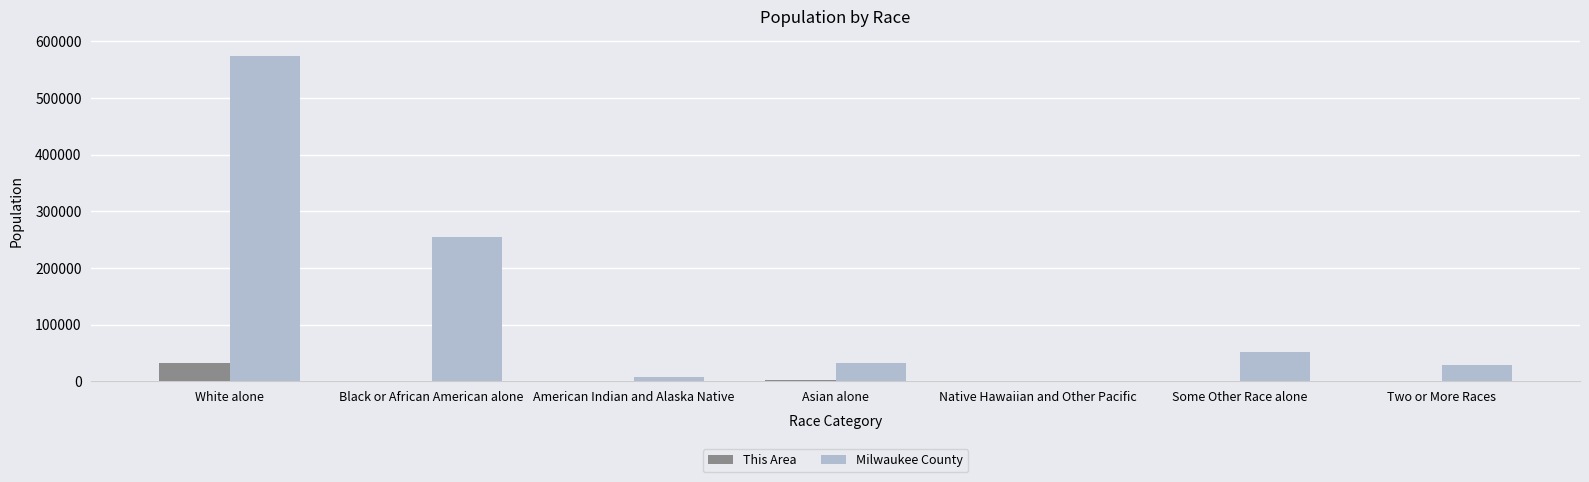

What is the average value of the This Area series?

5246